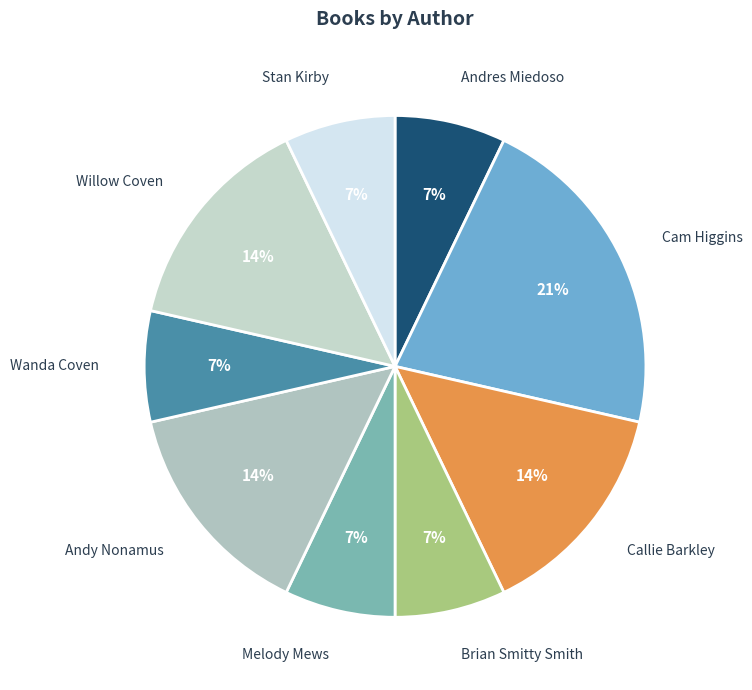

To the nearest percent, what is the average slice percentage?

11%